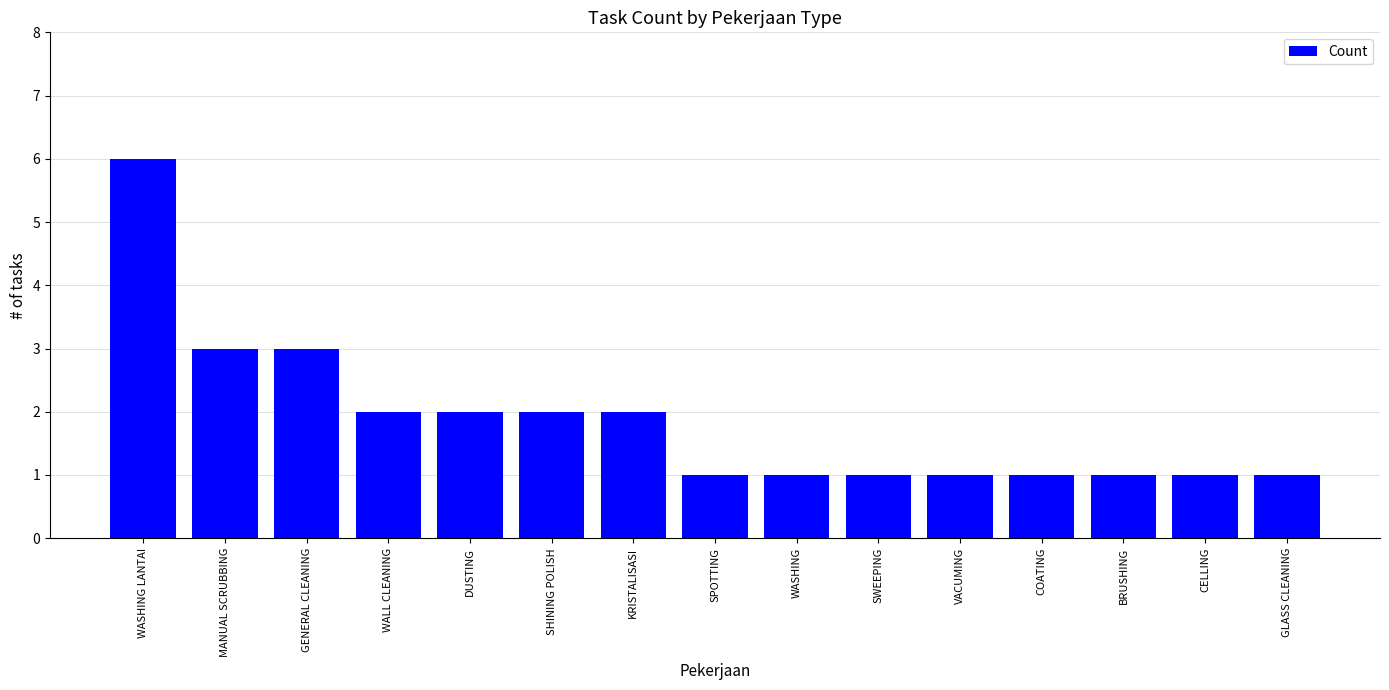

What is the greatest value displayed?

6